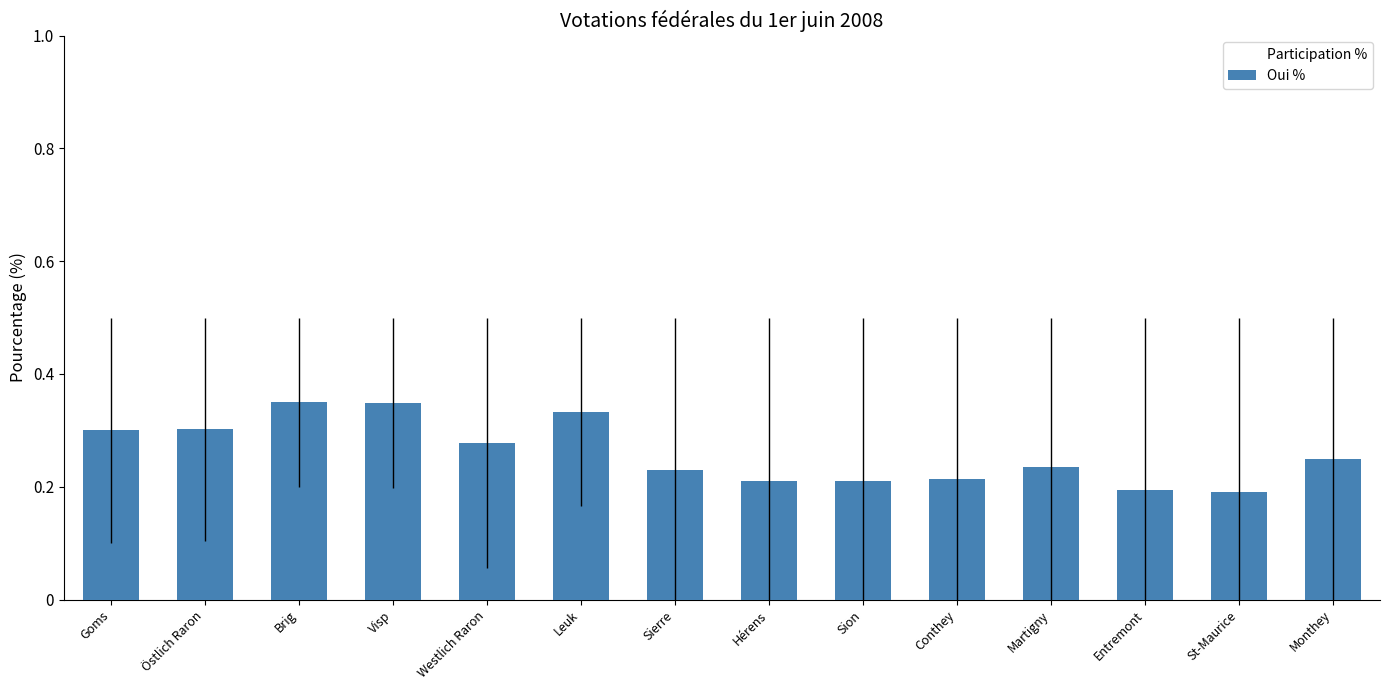

Which series has the widest spread of Y values?

Participation %